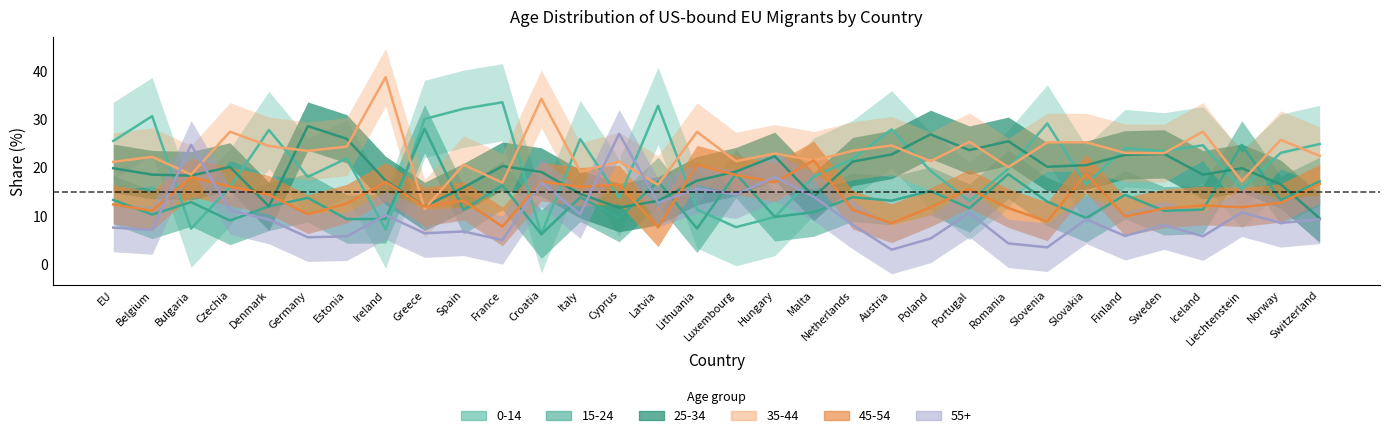

The value of 35-44 at France is 16.9. True or false?

True